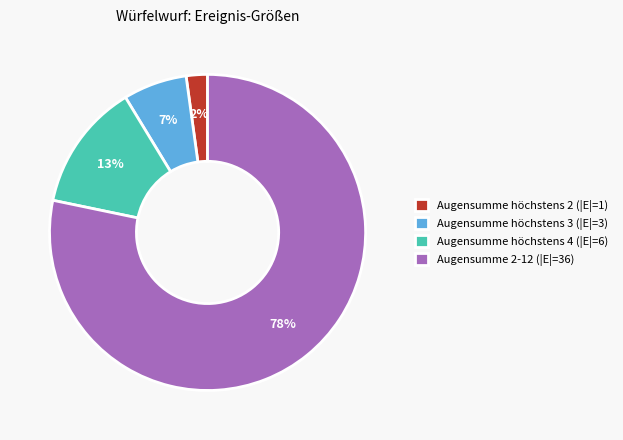

Which slice is the smallest?

Augensumme höchstens 2 (|E|=1)